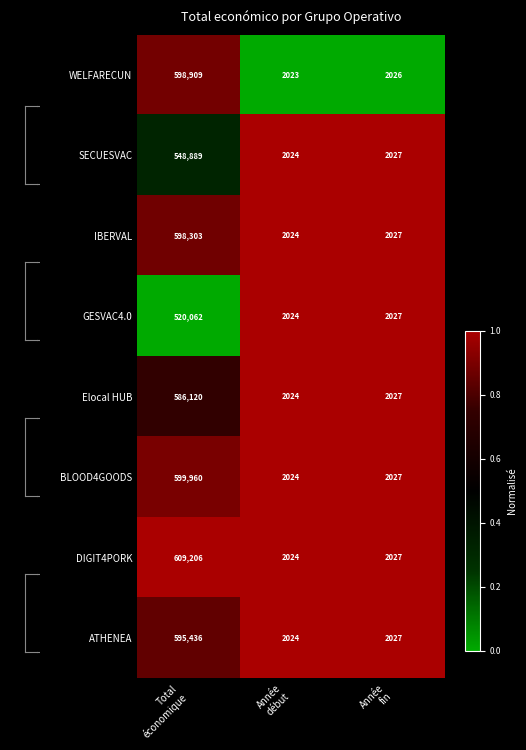

What is the sum of all SECUESVAC values?

552940